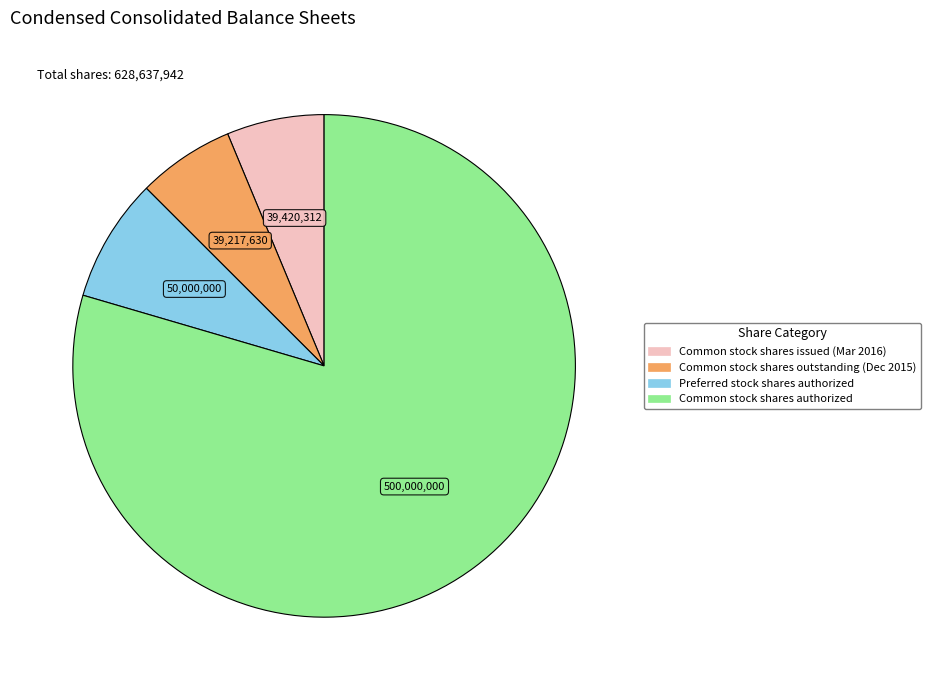

Is there any slice that represents more than half of the pie?

Yes